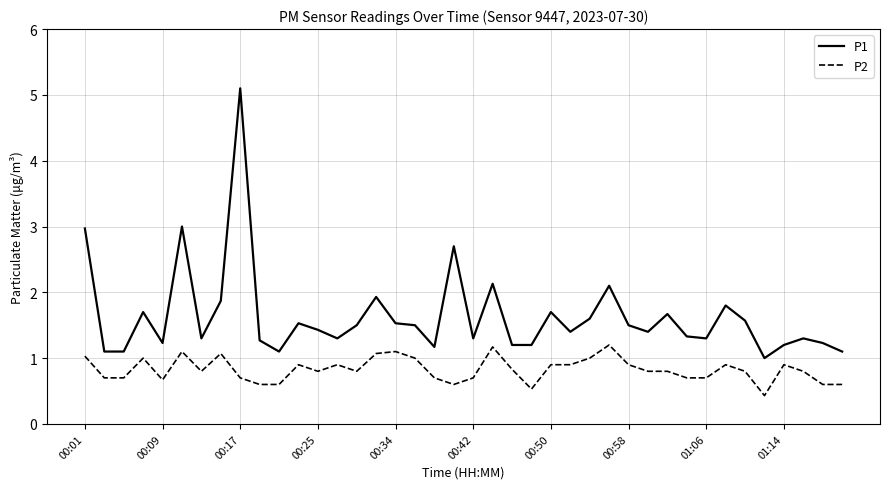

What is the smallest value displayed?

0.4